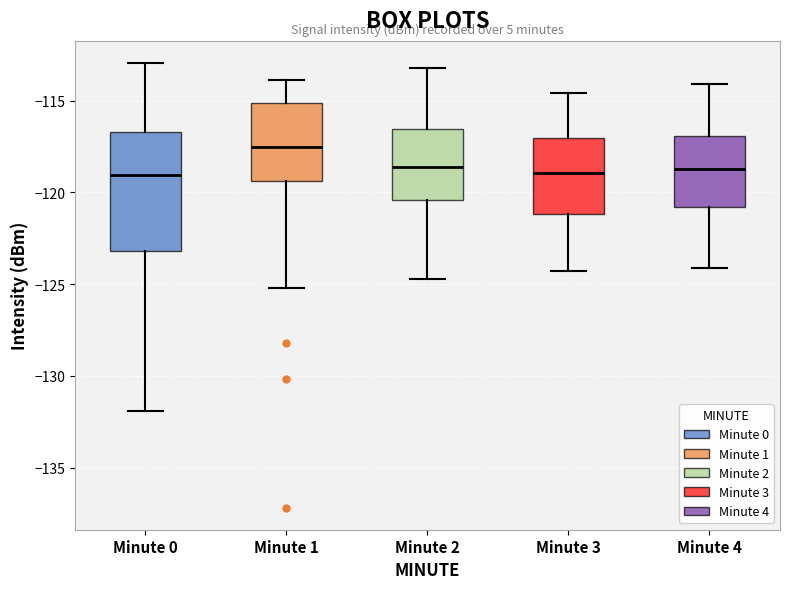

Reading left to right, read every box against the y-axis: the position of its median line, the range the box covers, and the ends of its whiskers. The values are not printed on the chart, so give them approximately, as read against the axis.

Minute 0: median -119.0, box -123.0 to -116.5, whiskers -132.0 to -113.0
Minute 1: median -117.5, box -119.5 to -115.0, whiskers -125.0 to -114.0
Minute 2: median -118.5, box -120.5 to -116.5, whiskers -124.5 to -113.0
Minute 3: median -119.0, box -121.0 to -117.0, whiskers -124.5 to -114.5
Minute 4: median -118.5, box -121.0 to -117.0, whiskers -124.0 to -114.0